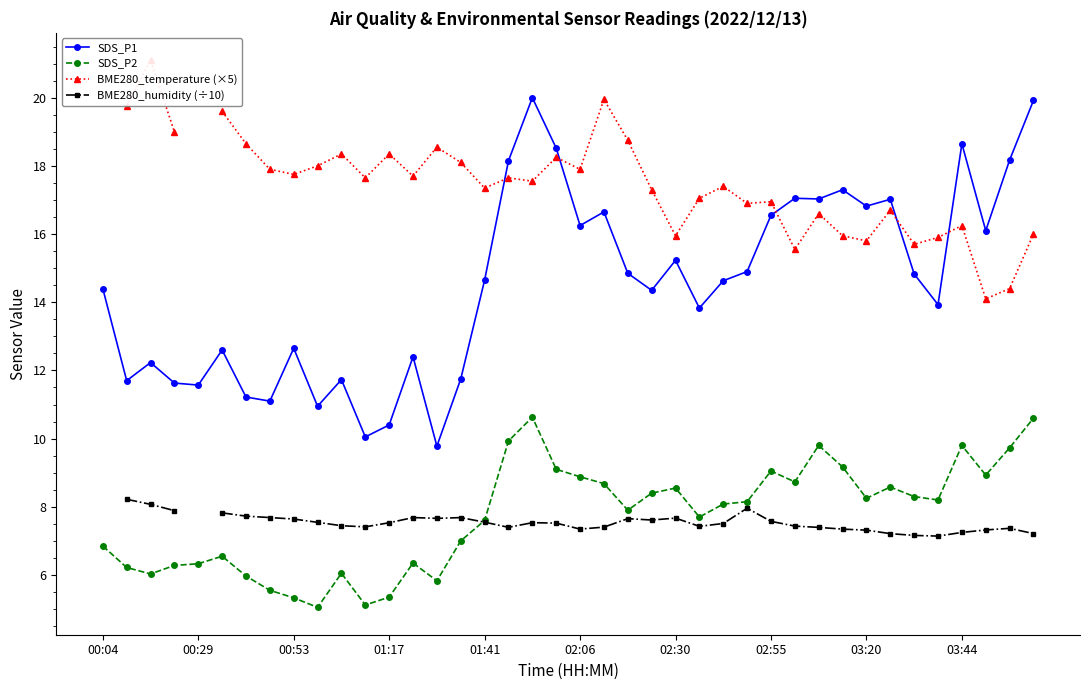

True or false: BME280_humidity (÷10) and SDS_P1 intersect in this chart.

False